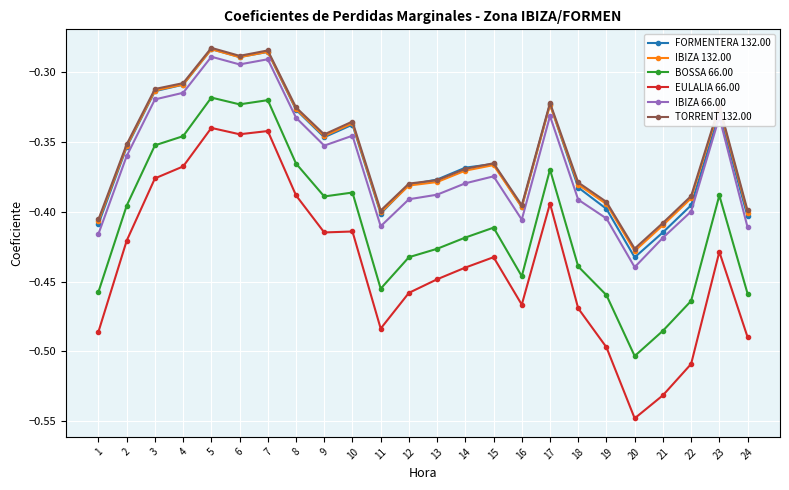

What are all the series names shown in the legend?

FORMENTERA 132.00, IBIZA 132.00, BOSSA 66.00, EULALIA 66.00, IBIZA 66.00, TORRENT 132.00